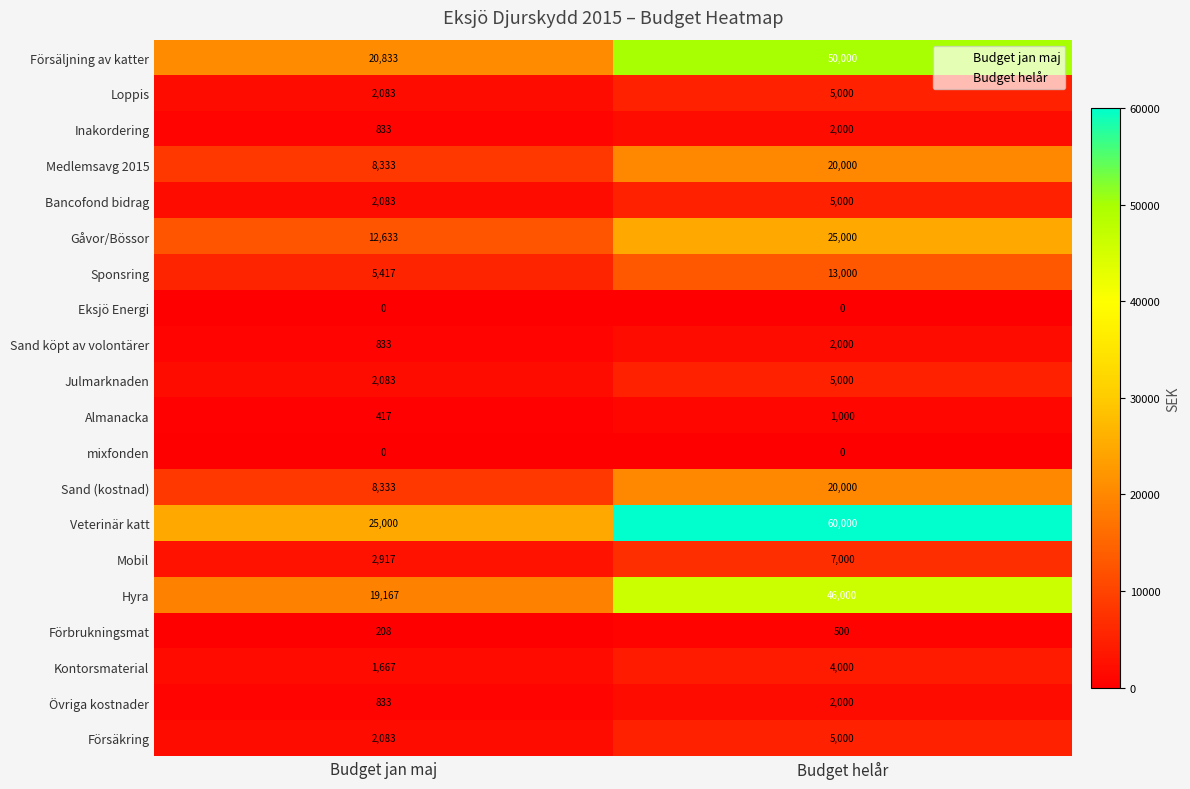

Which series changed the most between Budget jan maj and Budget helår?

Veterinär katt